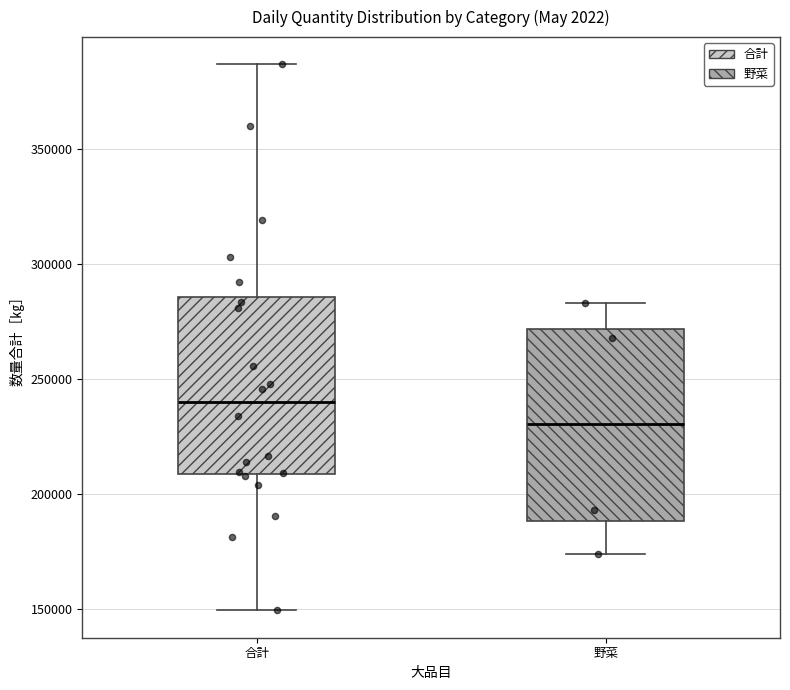

Where is the lower edge of the box for 合計 on the y-axis? The values are not printed on the chart, so give them approximately, as read against the axis.

210000